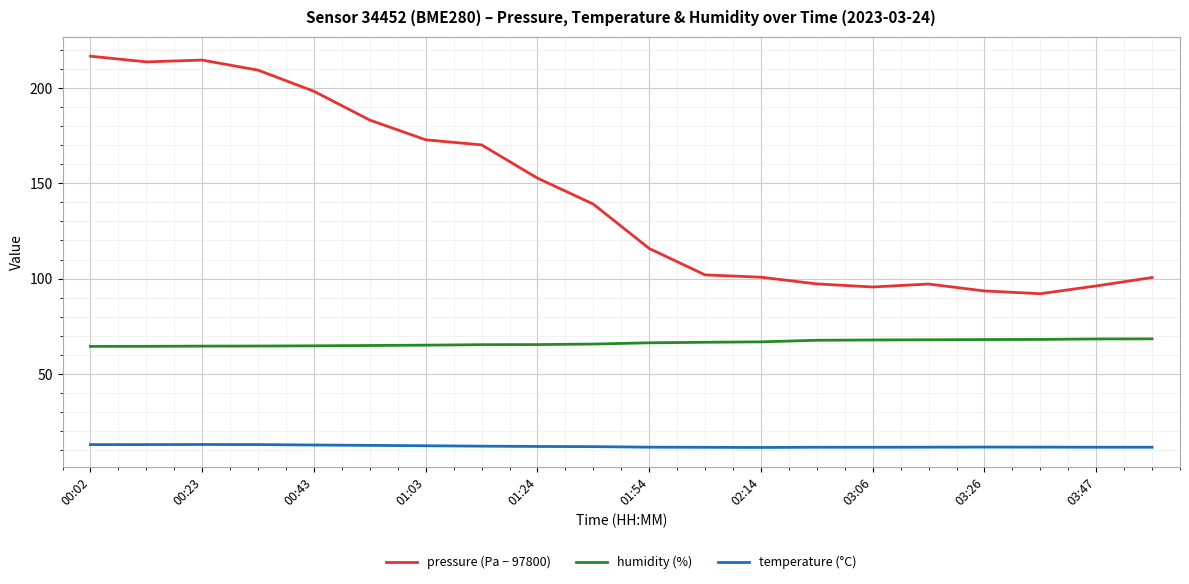

Is this an area chart (filled region under the line)?

No